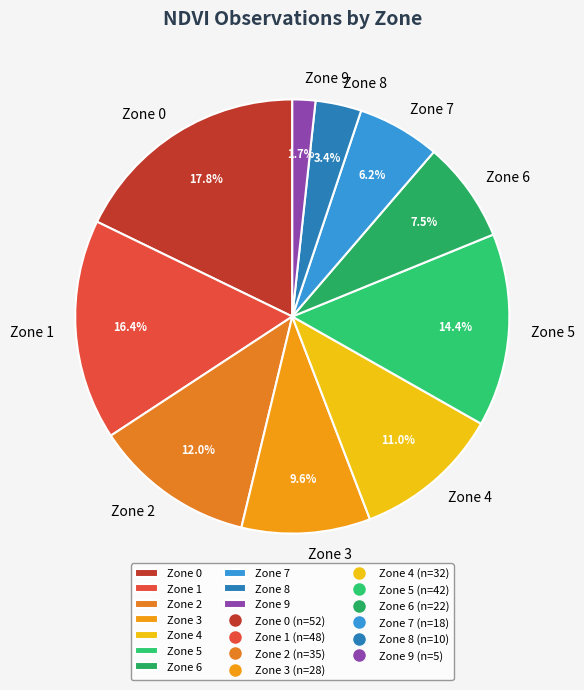

Combined, what portion of the pie is Zone 6 and Zone 9?

9.2%